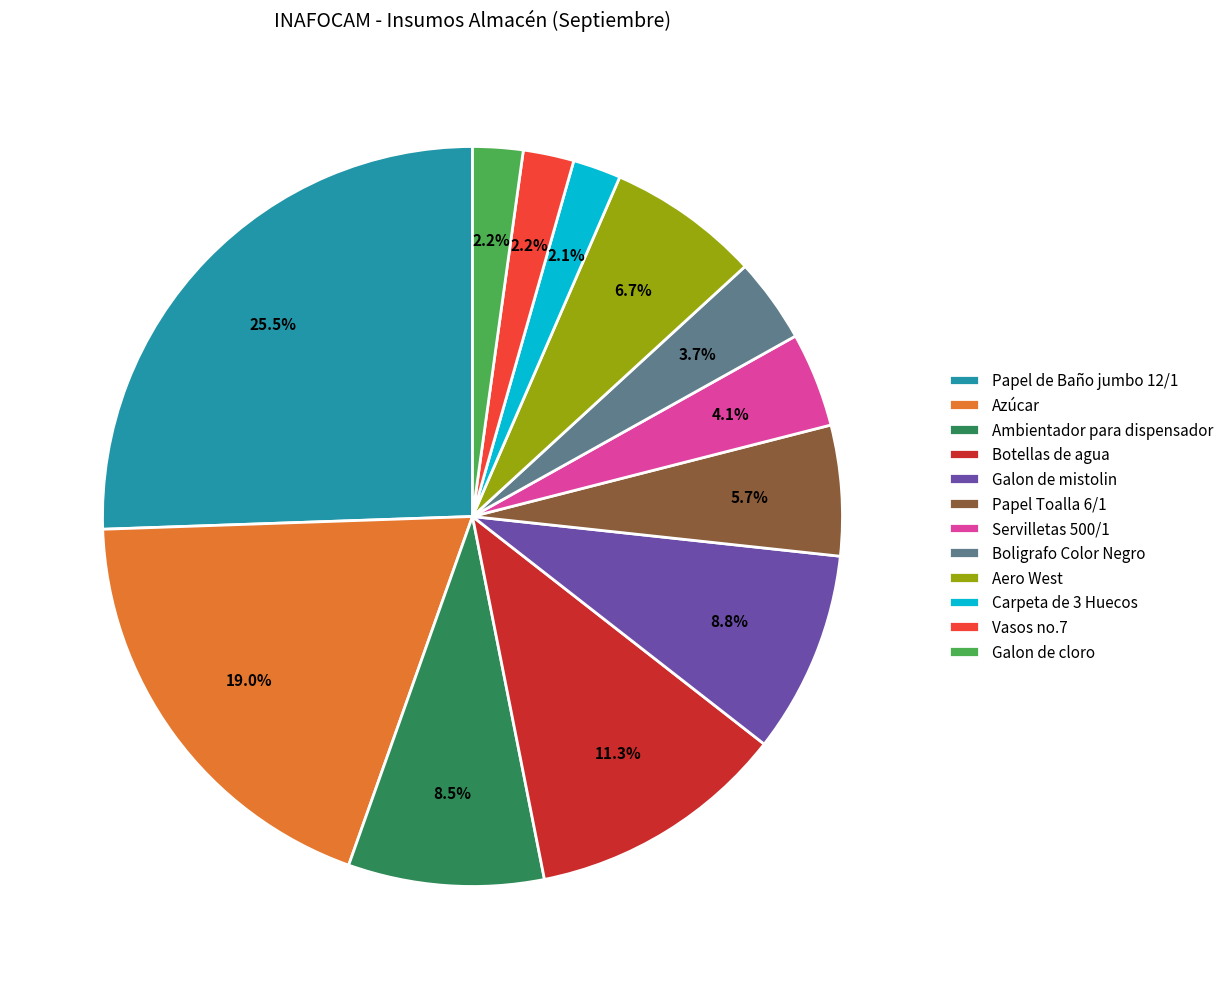

Does any single category account for the majority?

No